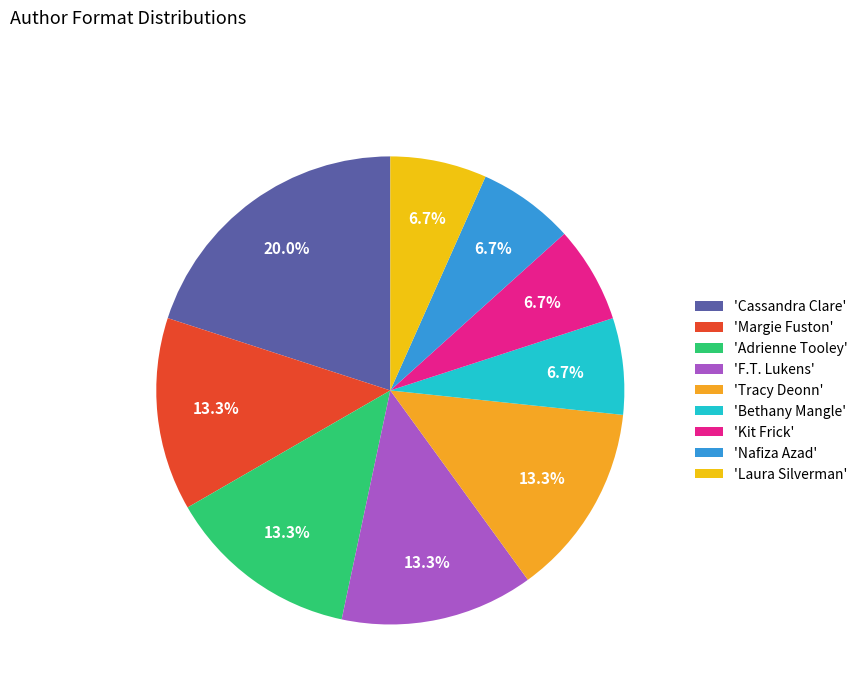

Does any single category account for the majority?

No